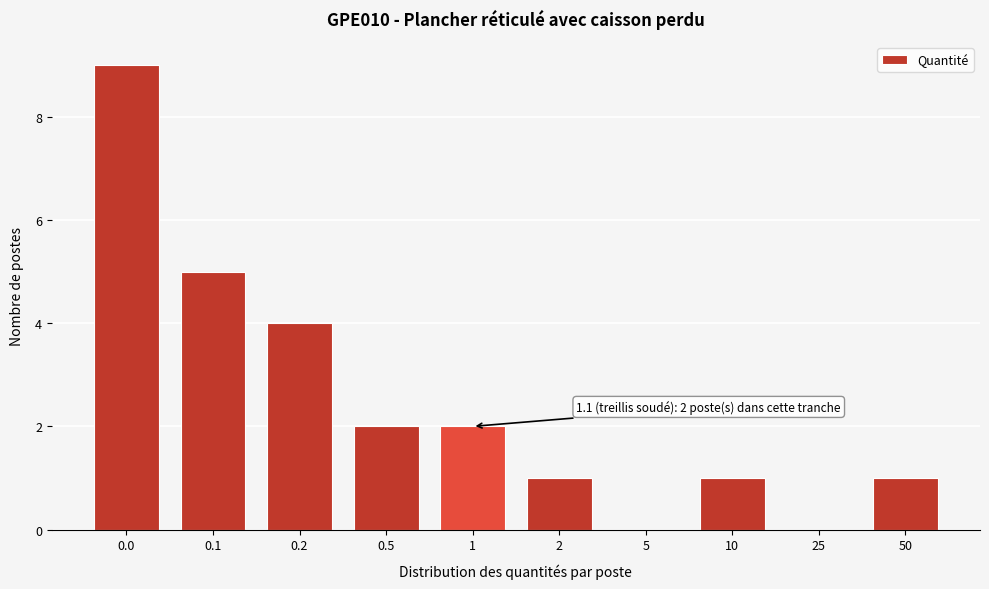

Reading left to right, what are all the values shown in this chart?

0.0=9	0.1=5	0.2=4	0.5=2	1=2	2=1	5=0	10=1	25=0	50=1